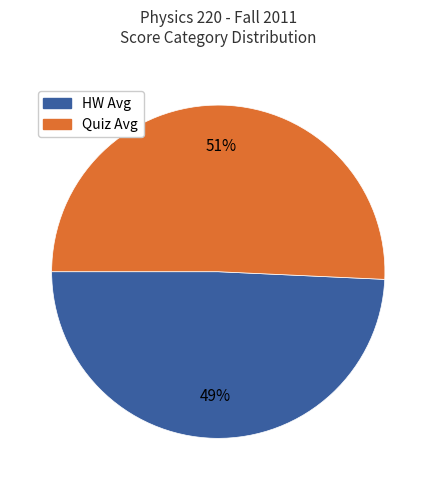

To the nearest percent, what percentage of the pie is Quiz Avg?

51%